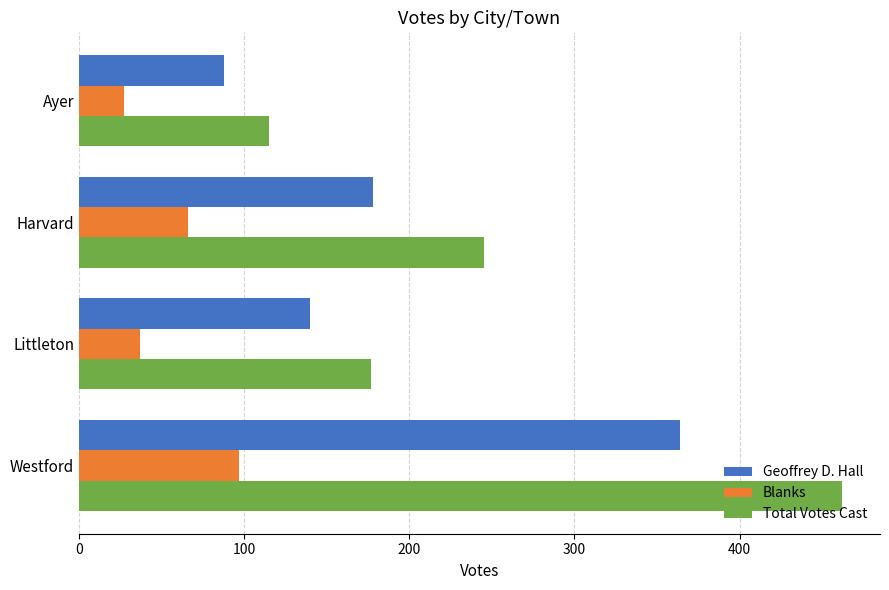

At which category is the sum across all series the highest?

Westford